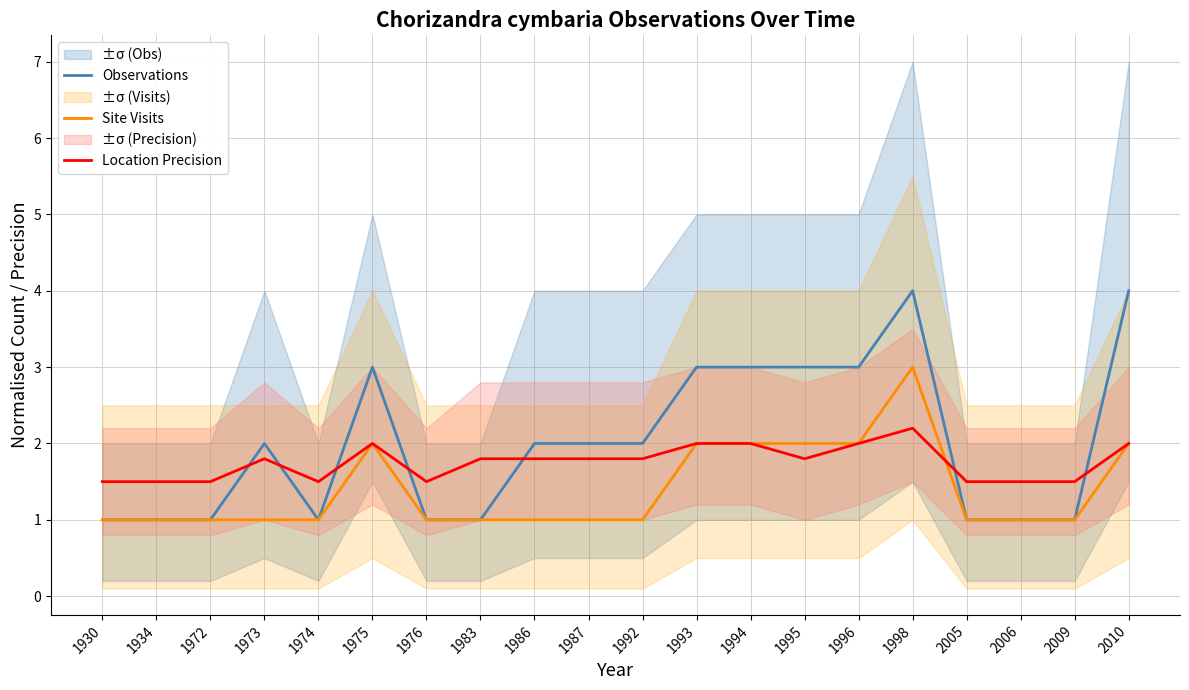

Is it true that Observations equals 1.0 at 1983?

True